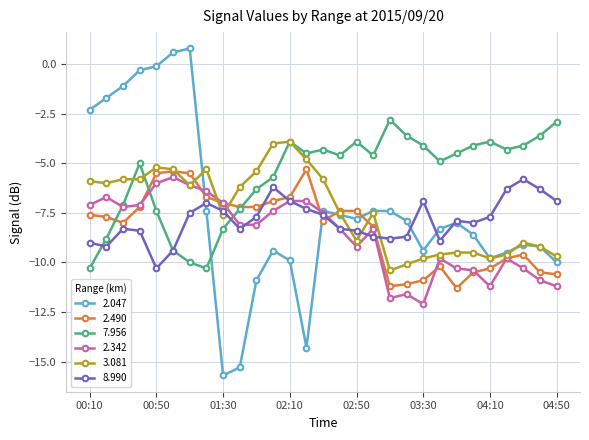

Does the chart have visible grid lines?

Yes